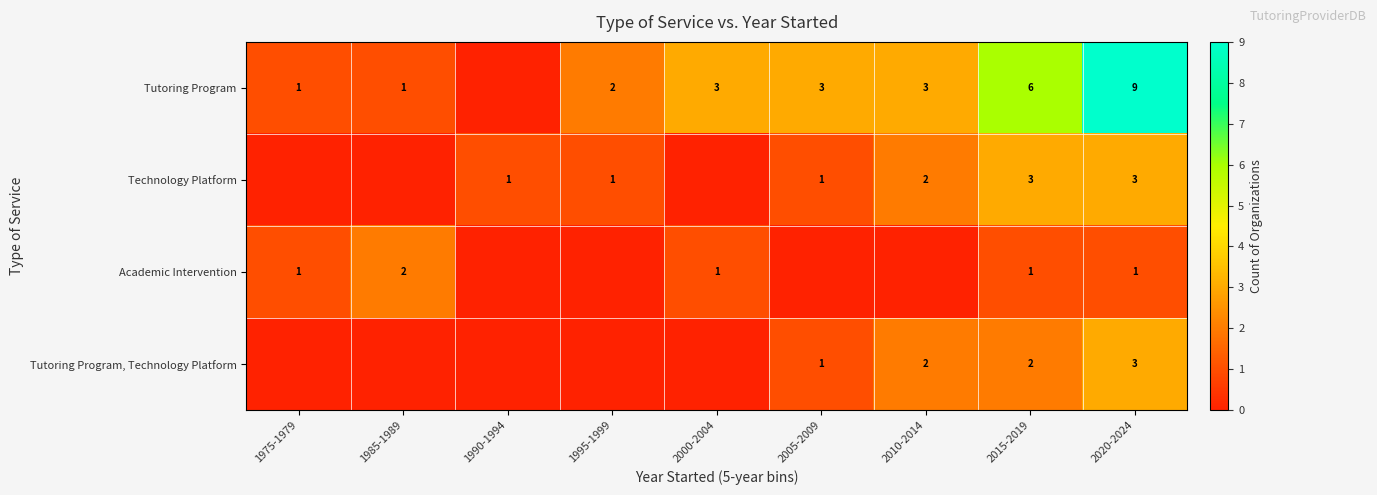

What is the difference between the highest and lowest values at 2005-2009?

3